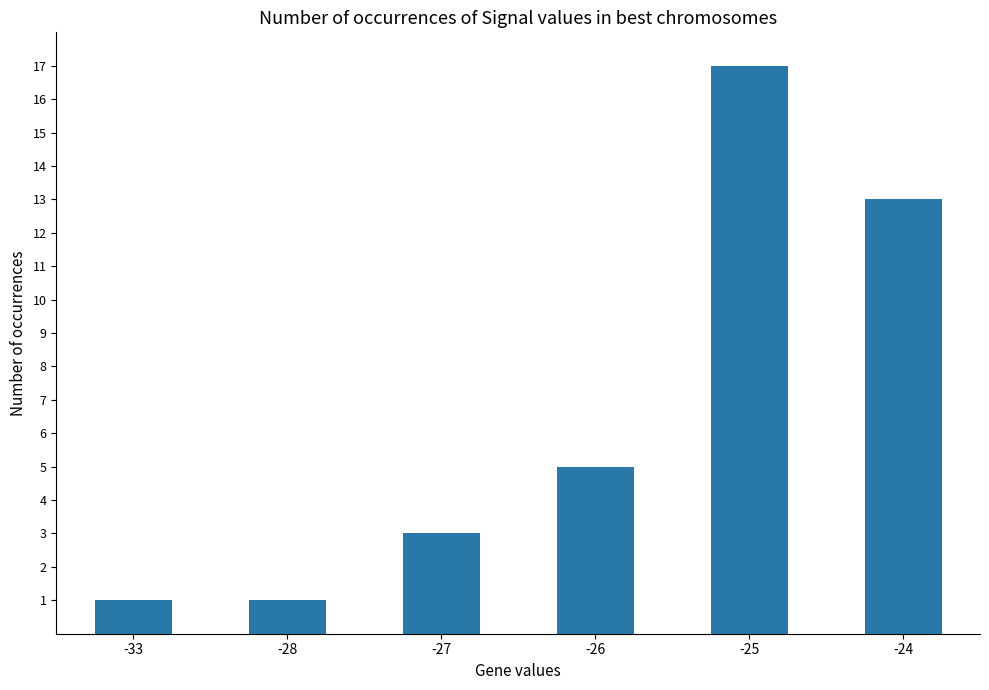

What is the value of the 3rd bar from the left?

3